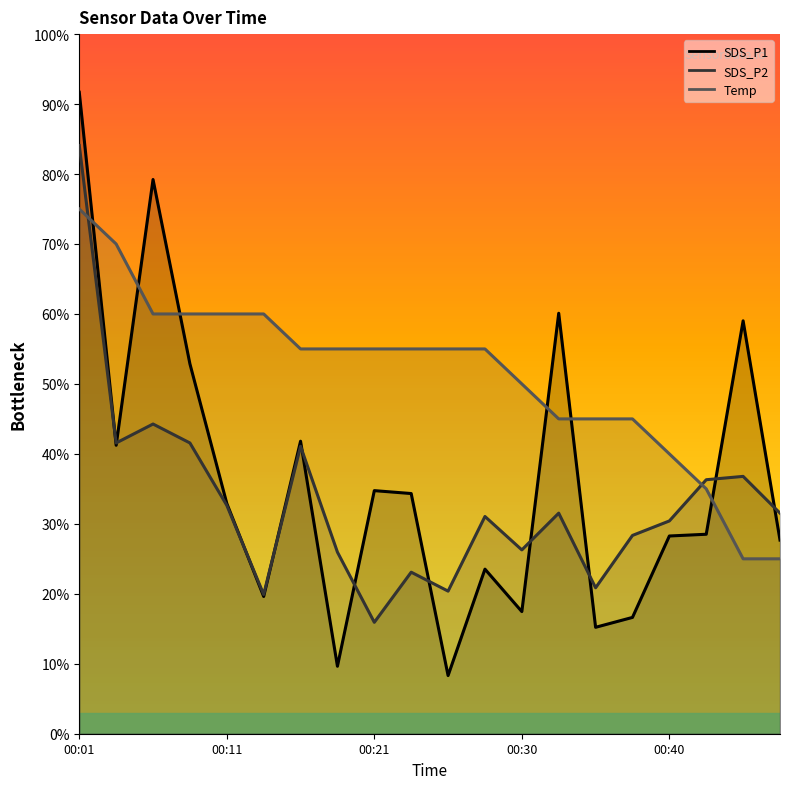

After their last crossing, which series has the higher values: SDS_P2 or Temp?

SDS_P2